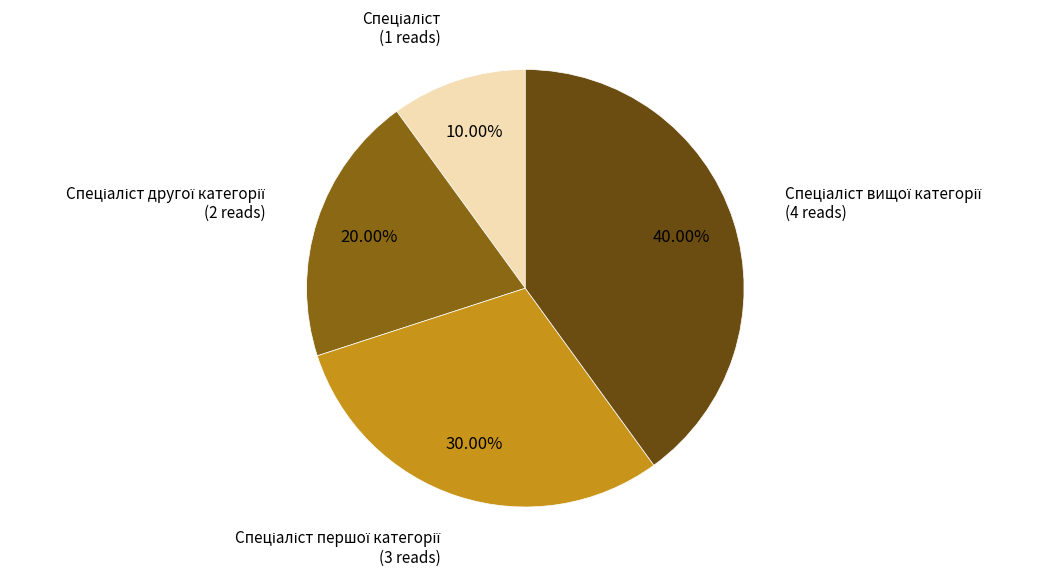

How many segments does this pie chart have?

4